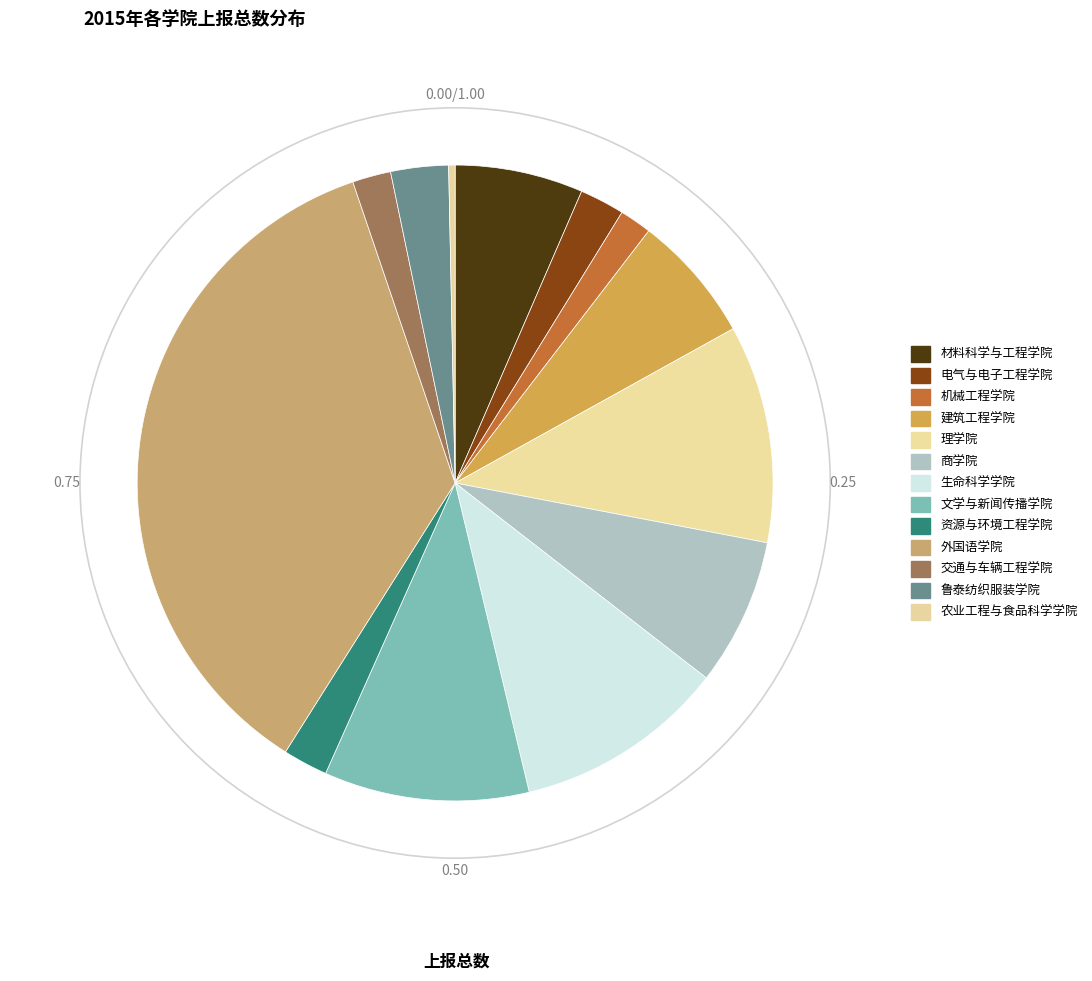

How much of the chart is everything except 电气与电子工程学院?

97.7%